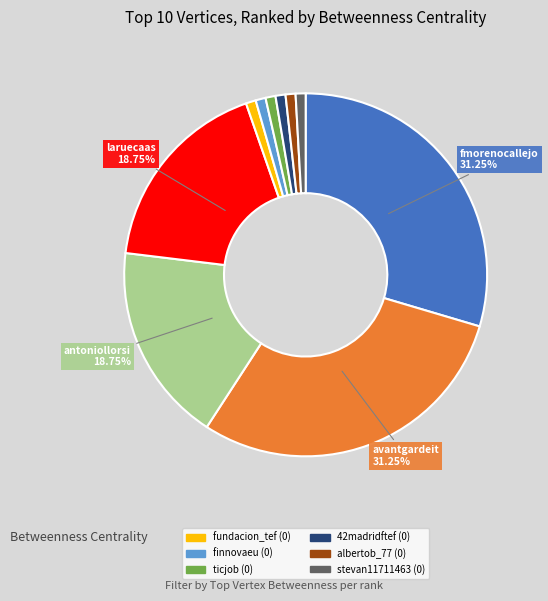

What is the change in value from antoniollorsi to ticjob?

-6